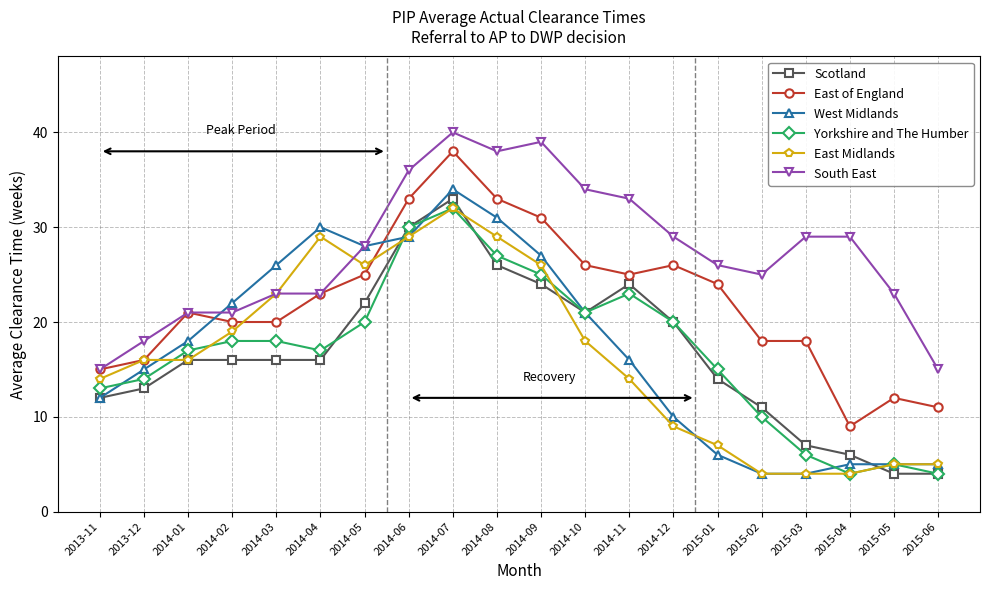

At which category is the sum across all series the highest?

2014-07